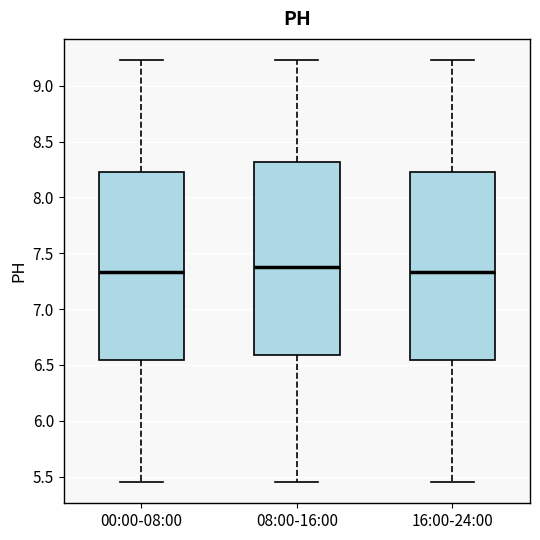

Reading left to right, transcribe this box plot: for each box, give where its median line is, the range the box spans, and where its two whiskers end, as read against the y-axis. The values are not printed on the chart, so give them approximately, as read against the axis.

00:00-08:00: median 7.35, box 6.55 to 8.25, whiskers 5.45 to 9.25
08:00-16:00: median 7.40, box 6.60 to 8.30, whiskers 5.45 to 9.25
16:00-24:00: median 7.35, box 6.55 to 8.25, whiskers 5.45 to 9.25